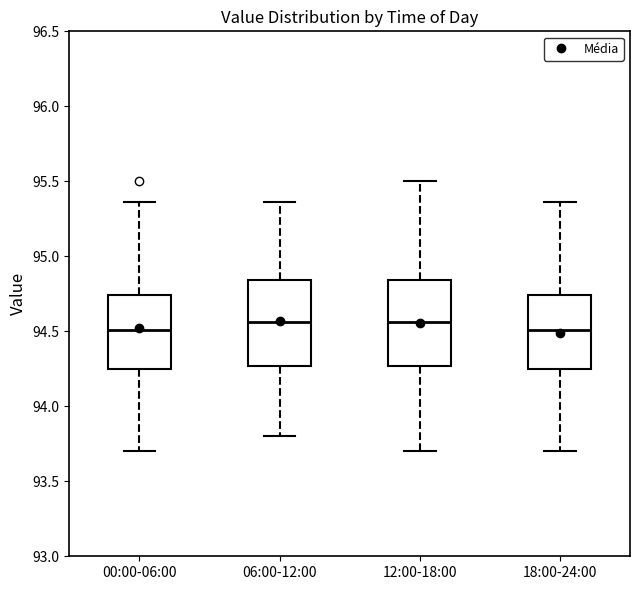

Reading left to right, read every box against the y-axis: the position of its median line, the range the box covers, and the ends of its whiskers. The values are not printed on the chart, so give them approximately, as read against the axis.

00:00-06:00: median 94.50, box 94.25 to 94.75, whiskers 93.70 to 95.35
06:00-12:00: median 94.55, box 94.25 to 94.85, whiskers 93.80 to 95.35
12:00-18:00: median 94.55, box 94.25 to 94.85, whiskers 93.70 to 95.50
18:00-24:00: median 94.50, box 94.25 to 94.75, whiskers 93.70 to 95.35